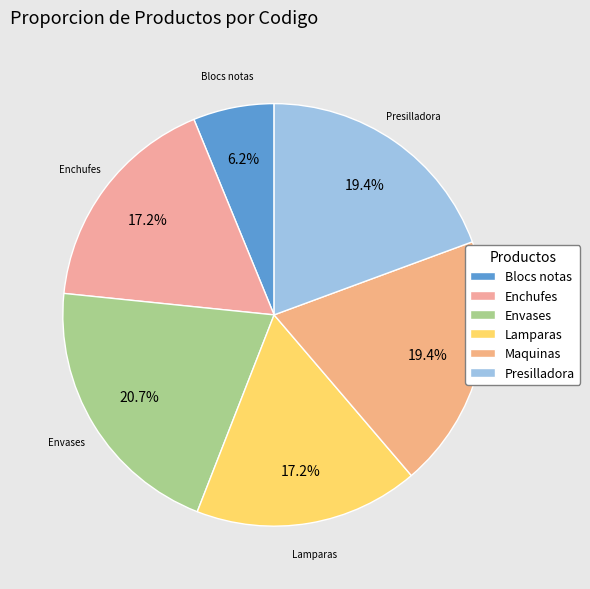

Is the sum of Envases and Presilladora greater than half?

No